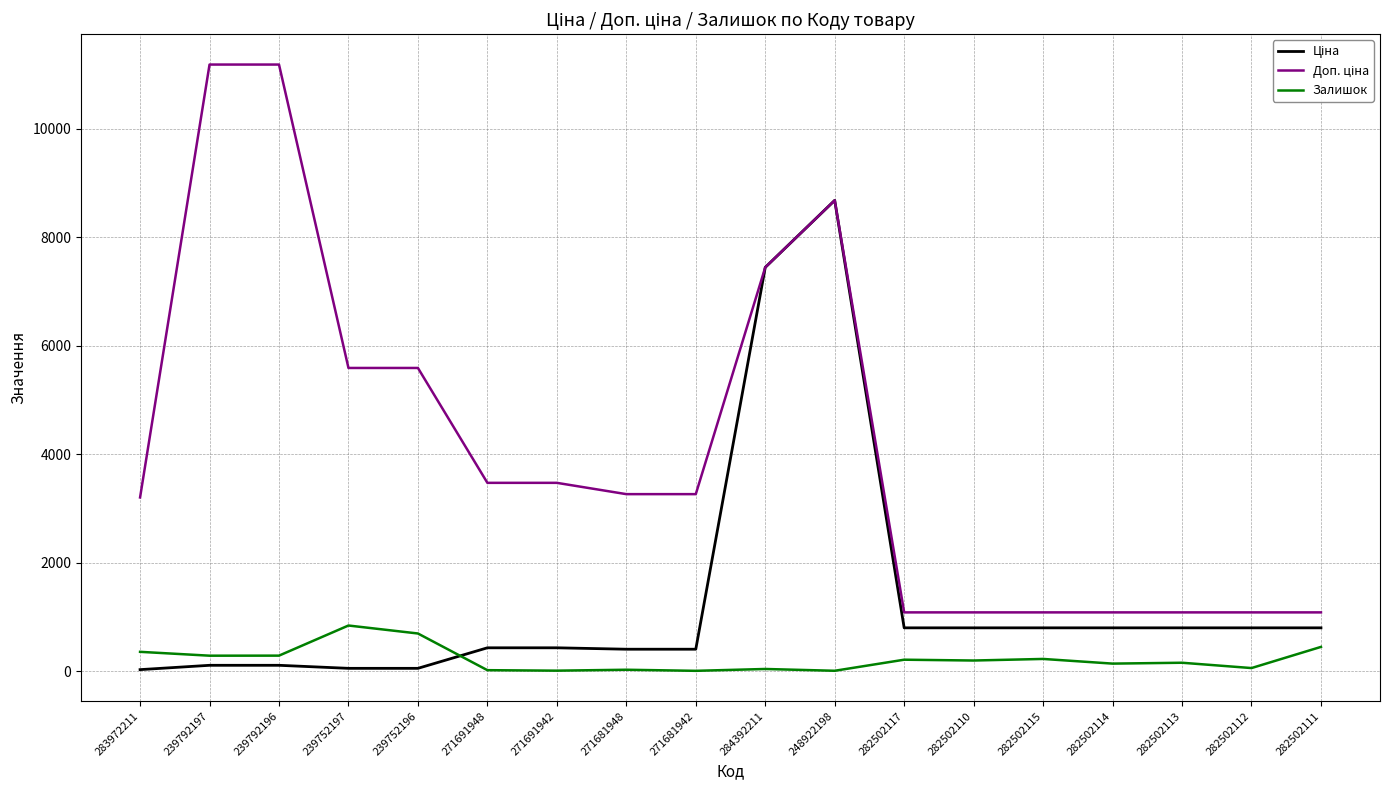

At which category is the sum across all series the highest?

248922198